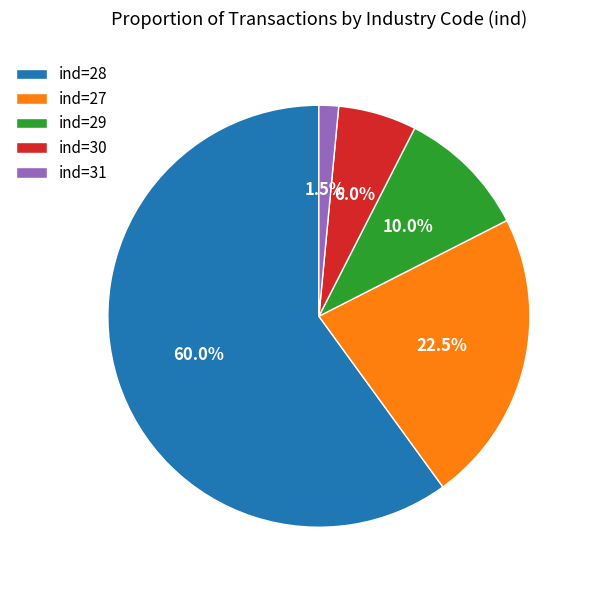

What portion of the pie excludes ind=30?

94.0%